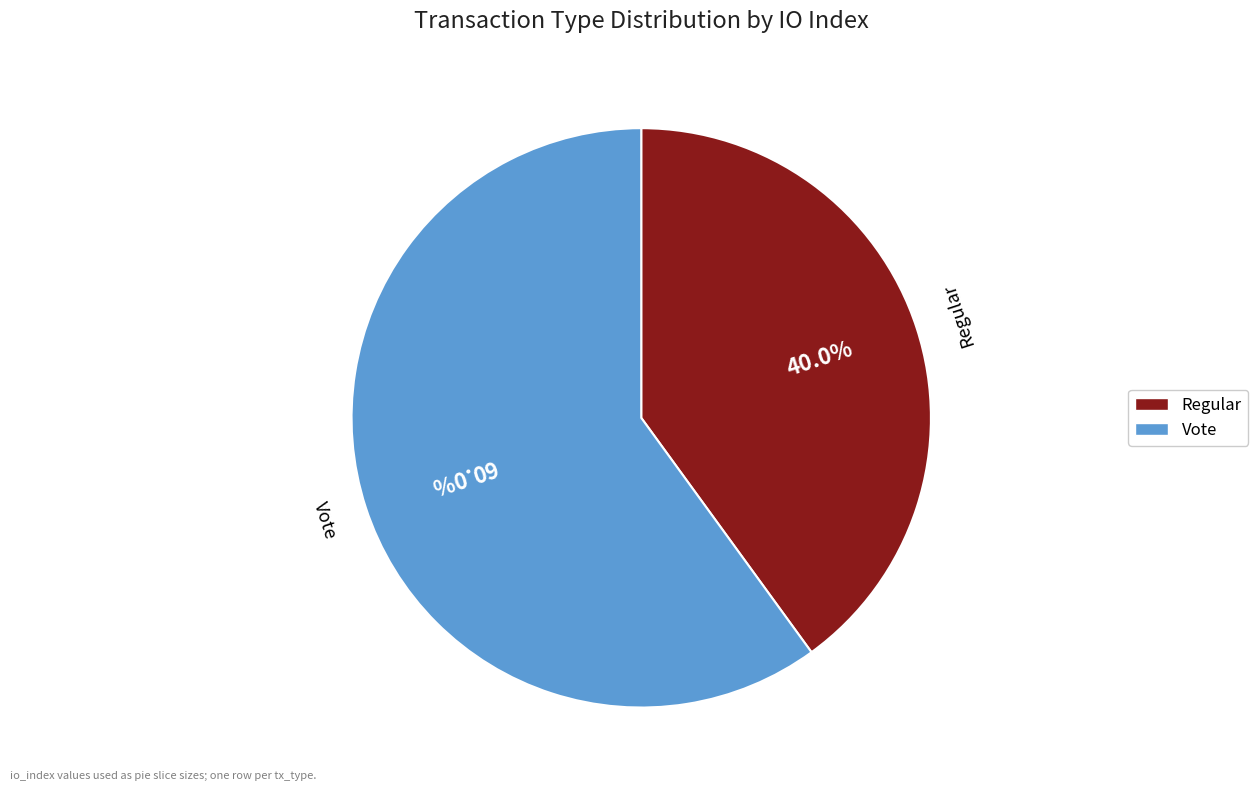

How many slices are in this pie chart?

2